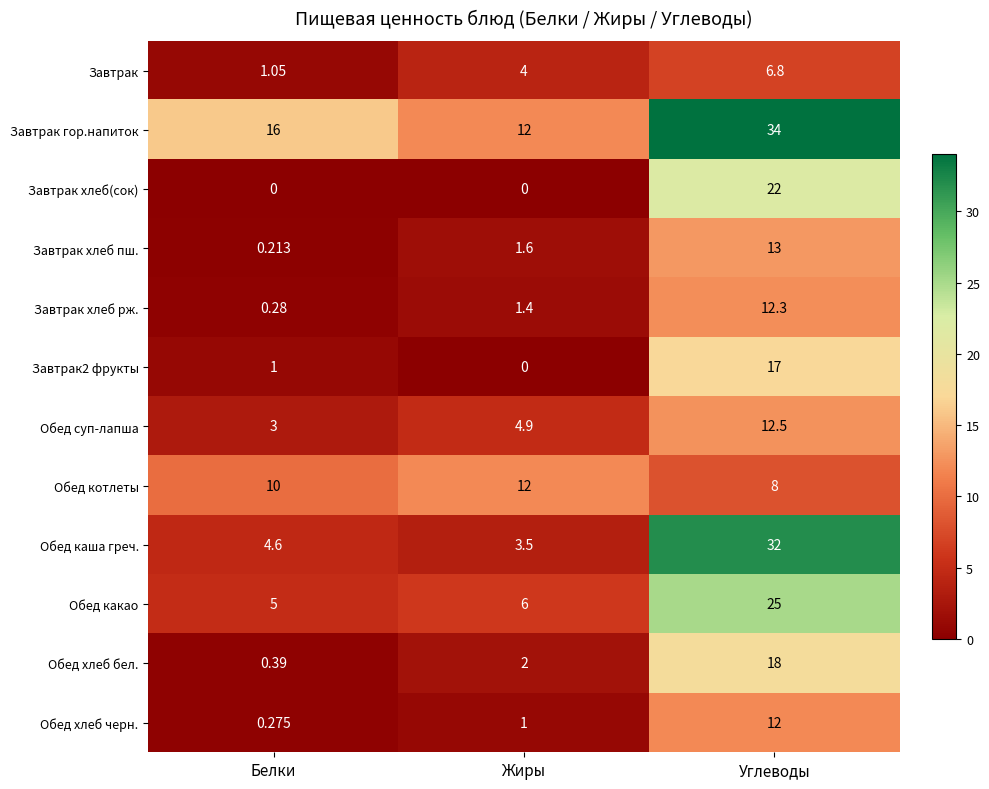

Is the value of Обед хлеб бел. at Жиры greater than the value of Завтрак at Углеводы?

No